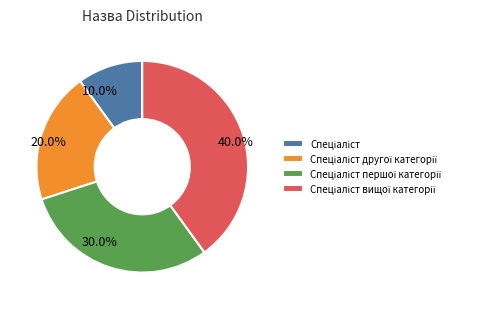

How many segments does this pie chart have?

4